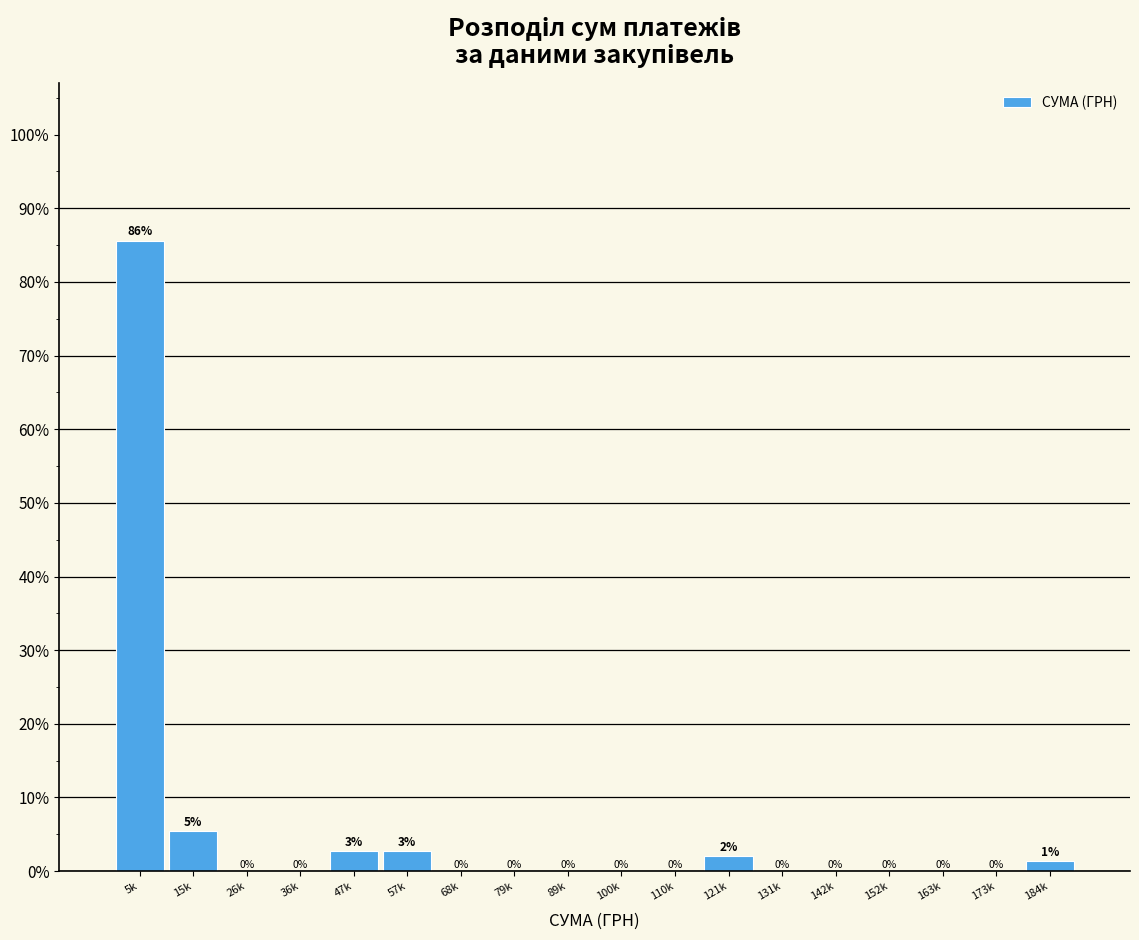

What is the sum of all values?

100.0